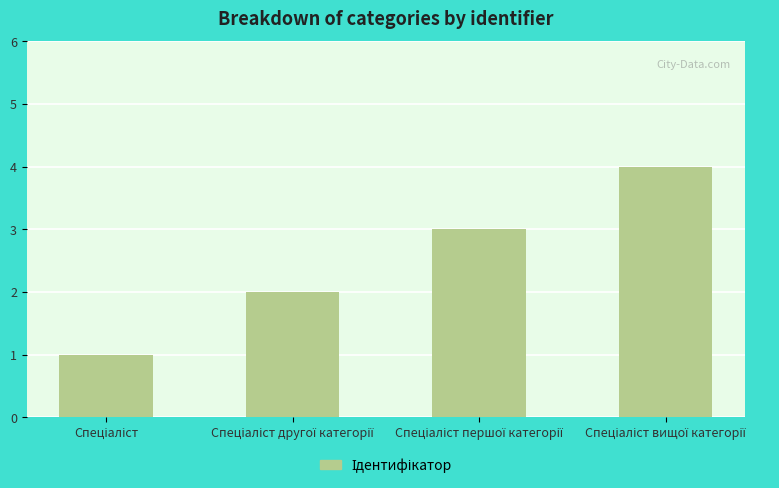

How many bars are there in total?

4